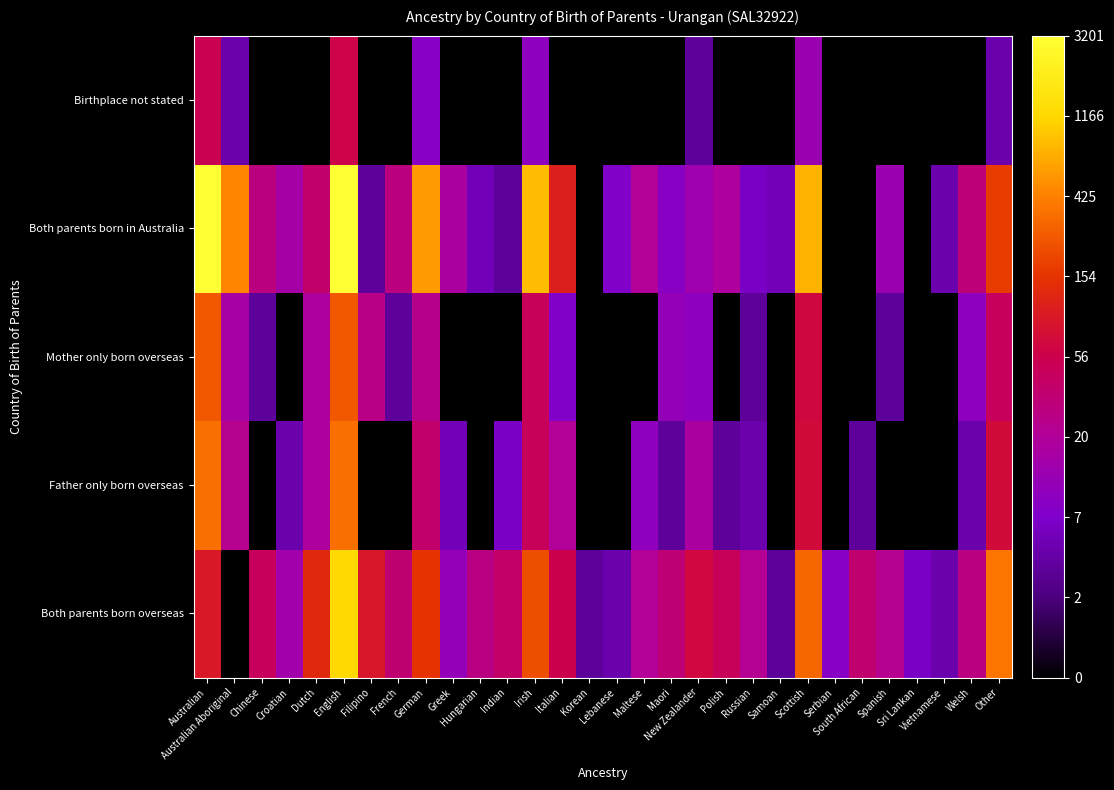

How many series are shown in this chart?

5